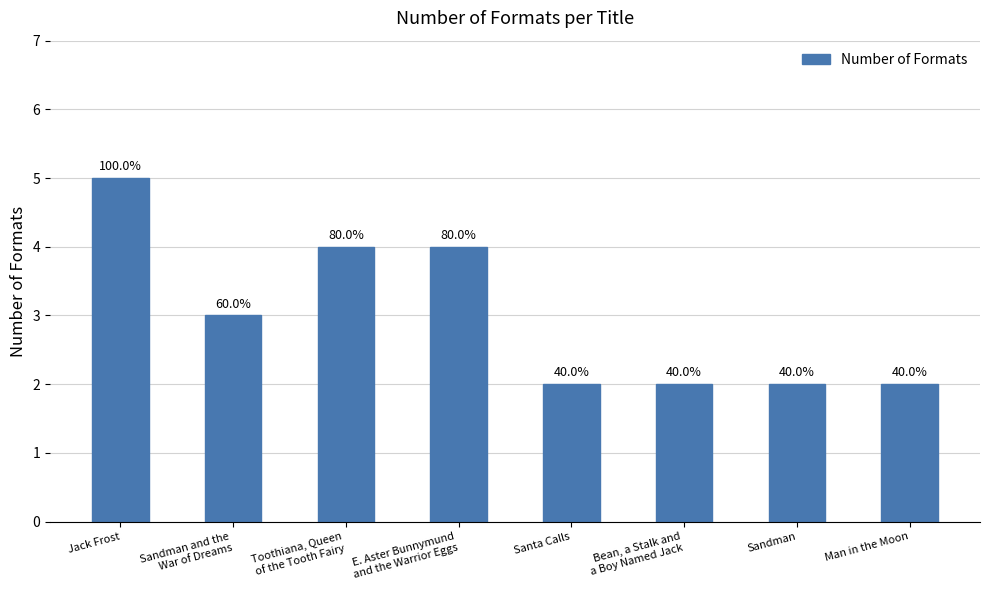

List the labels in order of value, smallest first.

Santa Calls, Bean, a Stalk and
a Boy Named Jack, Sandman, Man in the Moon, Sandman and the
War of Dreams, Toothiana, Queen
of the Tooth Fairy, E. Aster Bunnymund
and the Warrior Eggs, Jack Frost